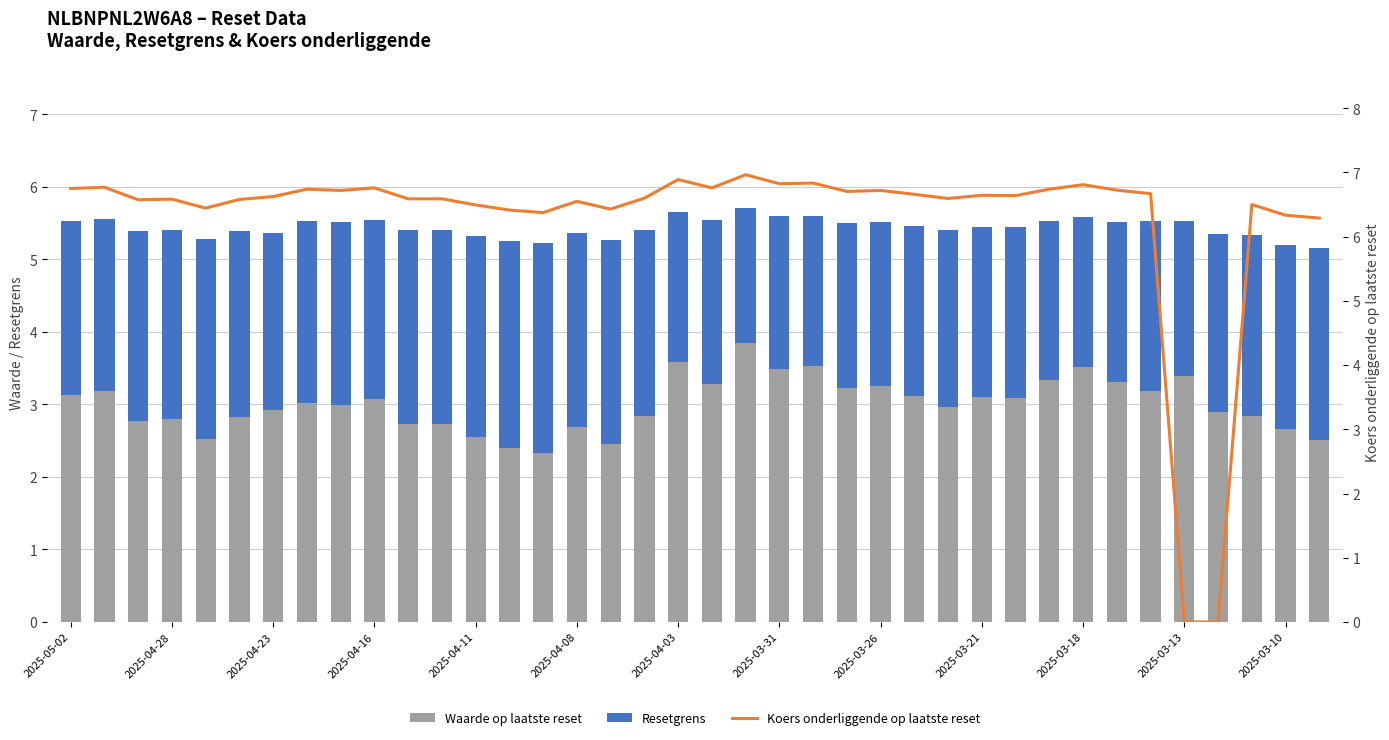

Is the value of Waarde op laatste reset at 2025-04-16 greater than the value of Koers onderliggende op laatste reset at 2025-04-28?

No